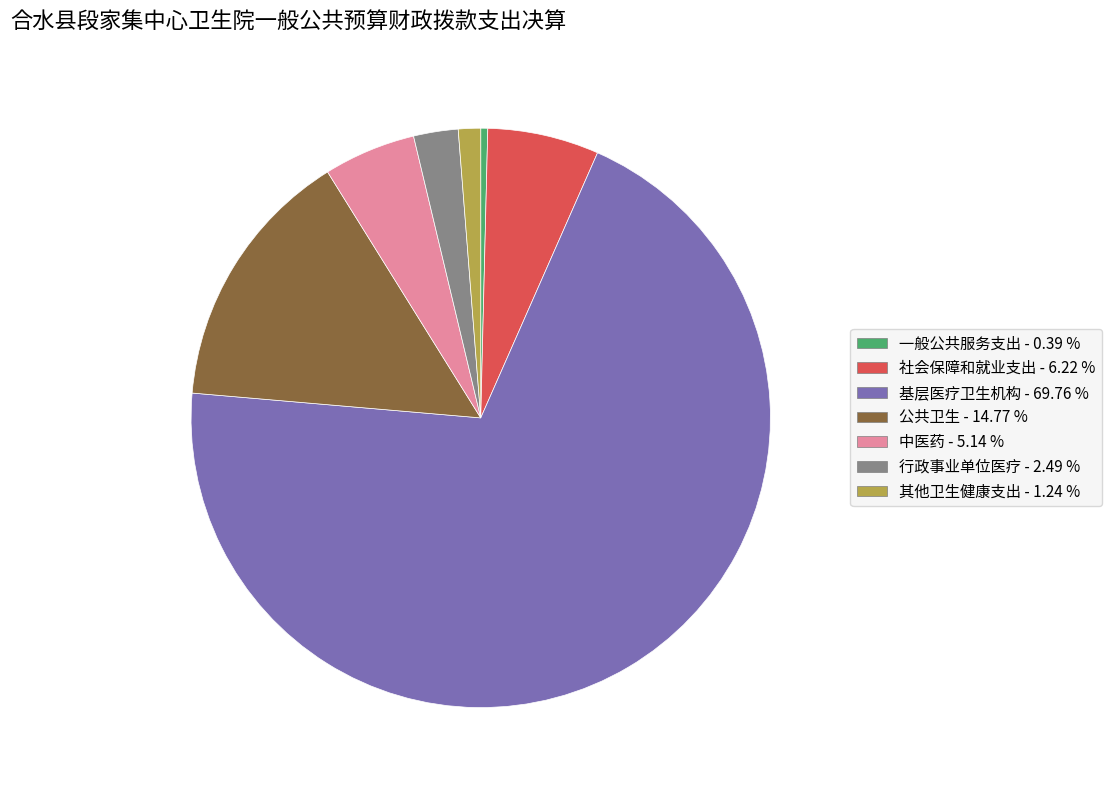

Is it true that 社会保障和就业支出 is 6% of the pie?

True